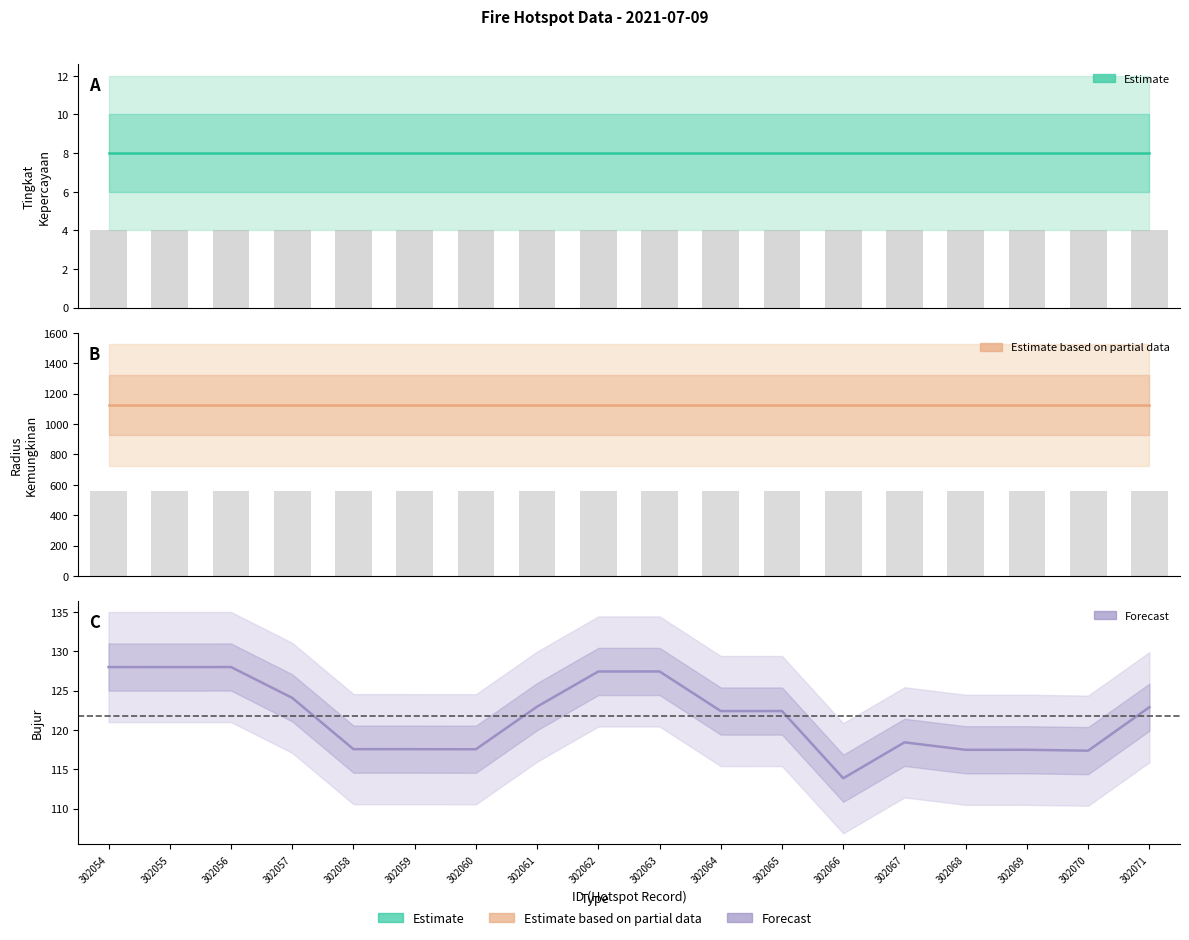

Is it true that bujur equals 167.5 at 302068?

False